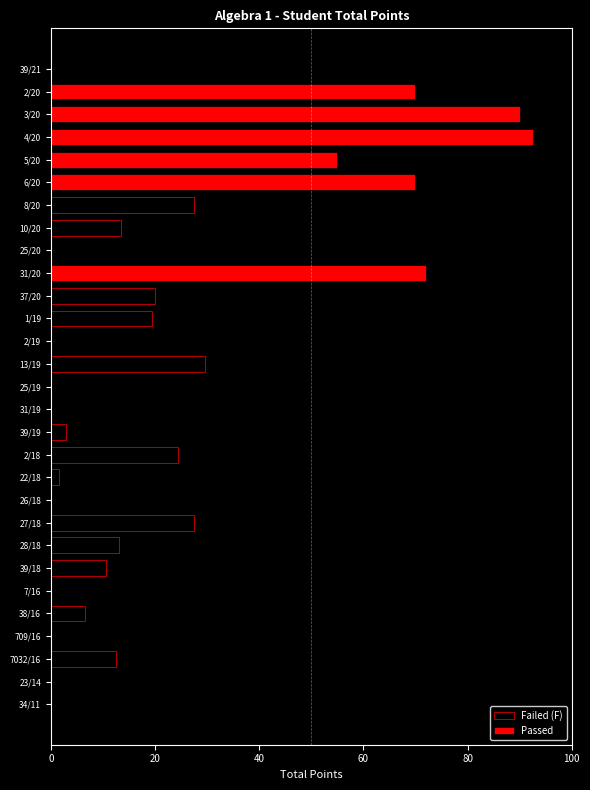

At how many categories does at least one series exceed 27?

9